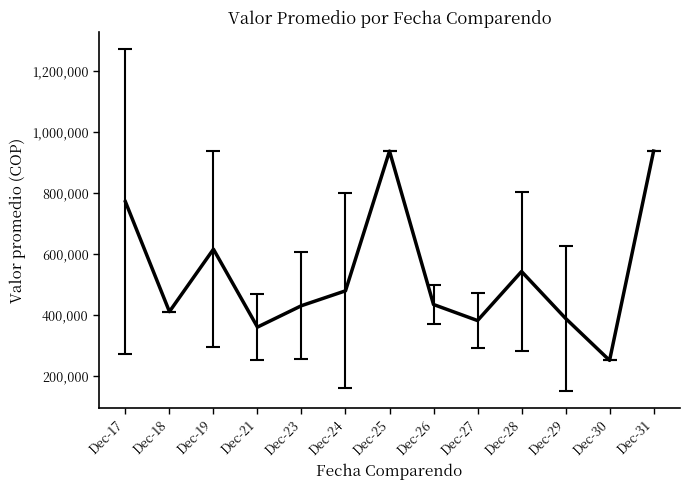

What is the greatest value displayed?

936900.0